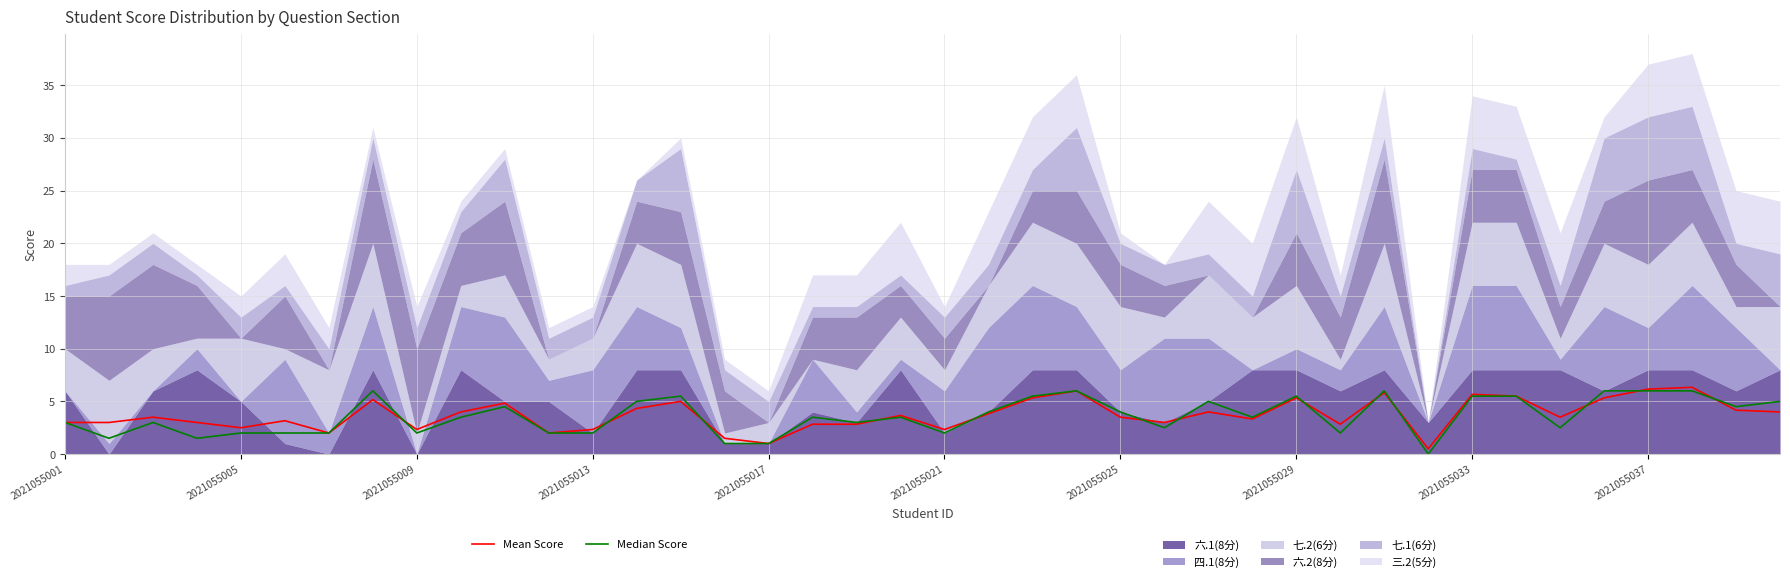

At 18, list the series in order from largest to smallest.

Median Score, Mean Score